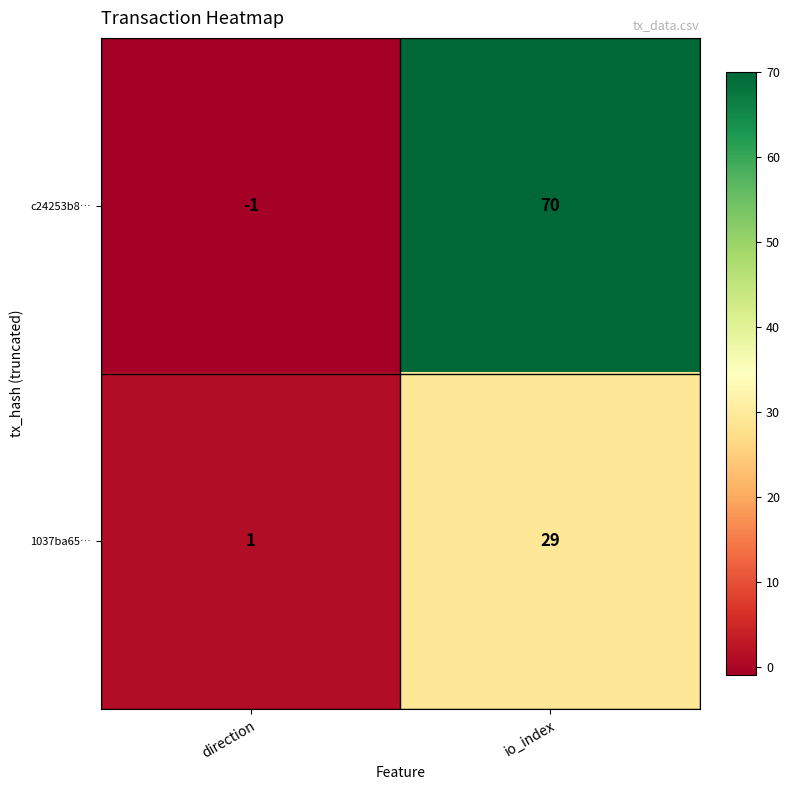

The value of c24253b8… at direction is -1. True or false?

True